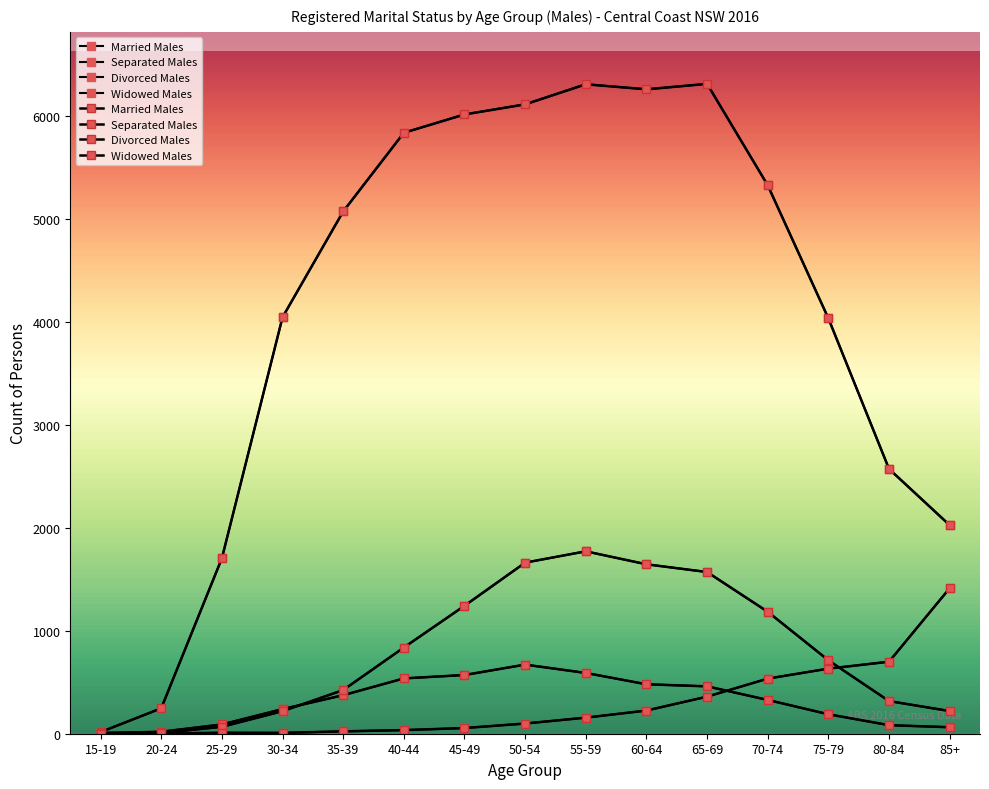

Does the chart display data point markers on the line(s)?

Yes